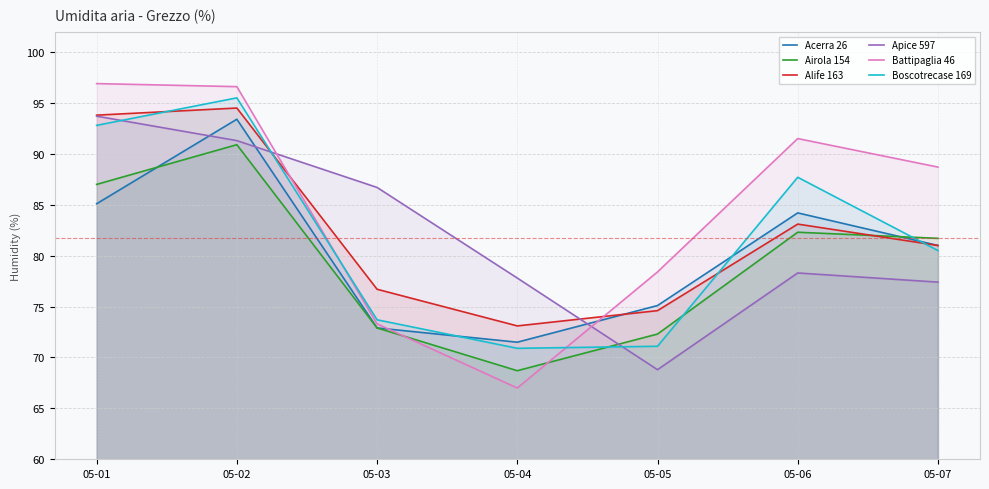

Rank the series by their maximum value, from highest to lowest.

Battipaglia 46, Boscotrecase 169, Alife 163, Apice 597, Acerra 26, Airola 154